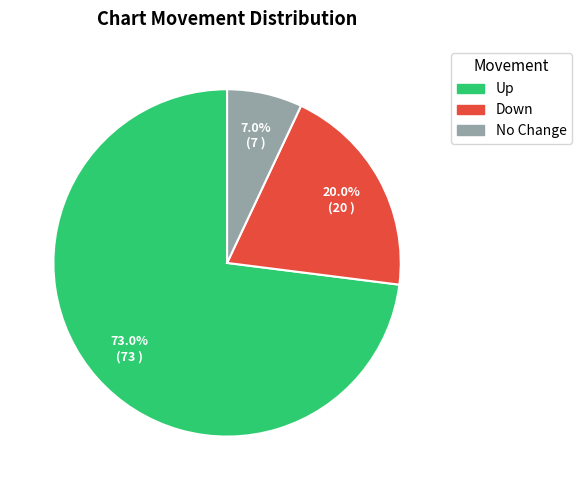

Does any single category account for the majority?

Yes